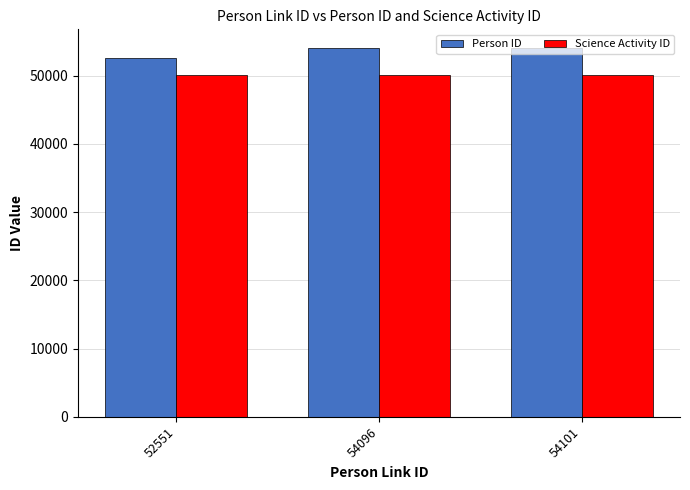

What are all the series names shown in the legend?

Person ID, Science Activity ID